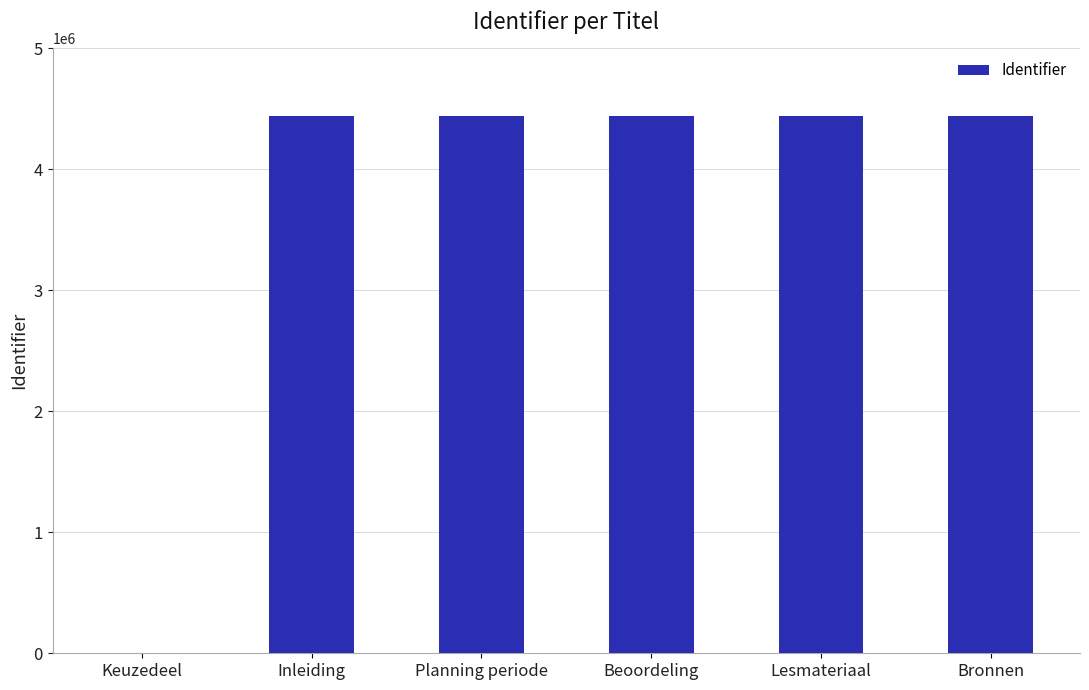

What value does the data have at Bronnen?

4445643